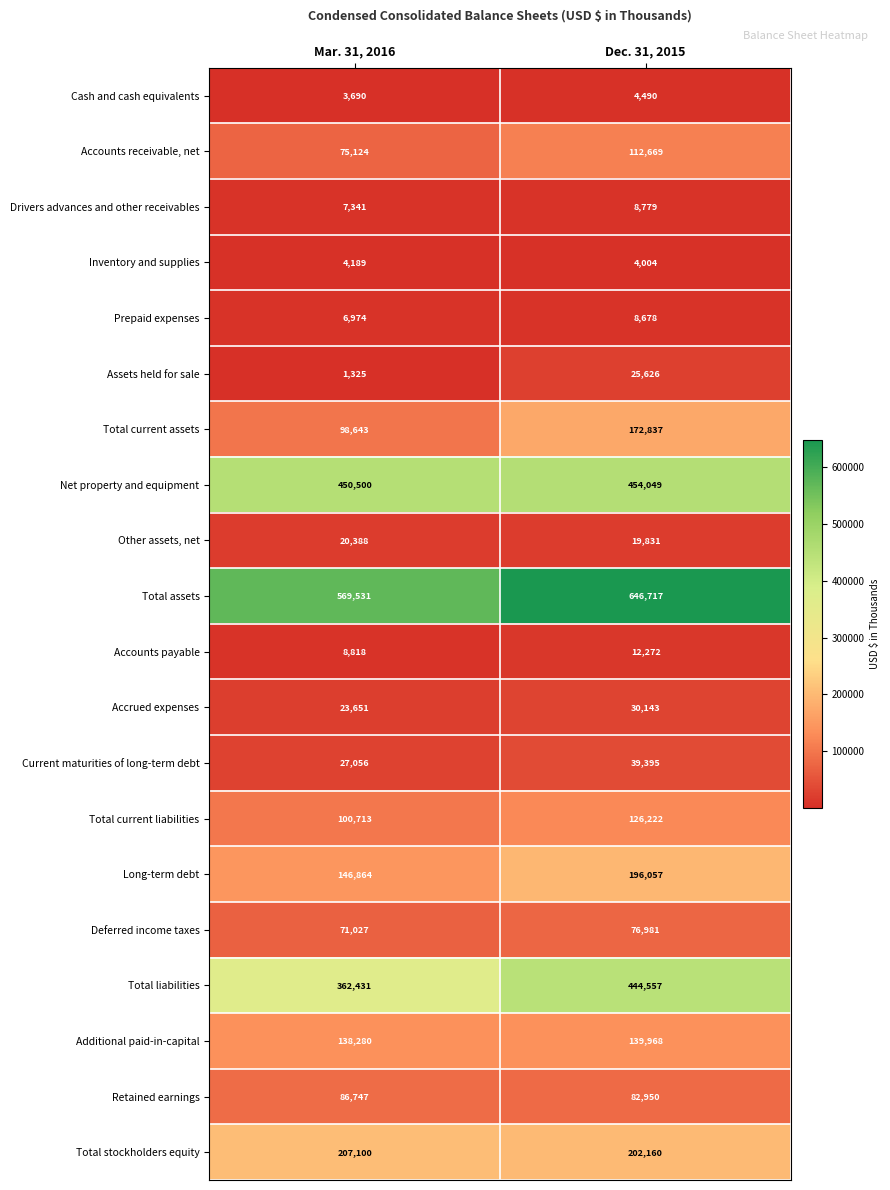

At which category is the sum across all series the highest?

Dec. 31, 2015